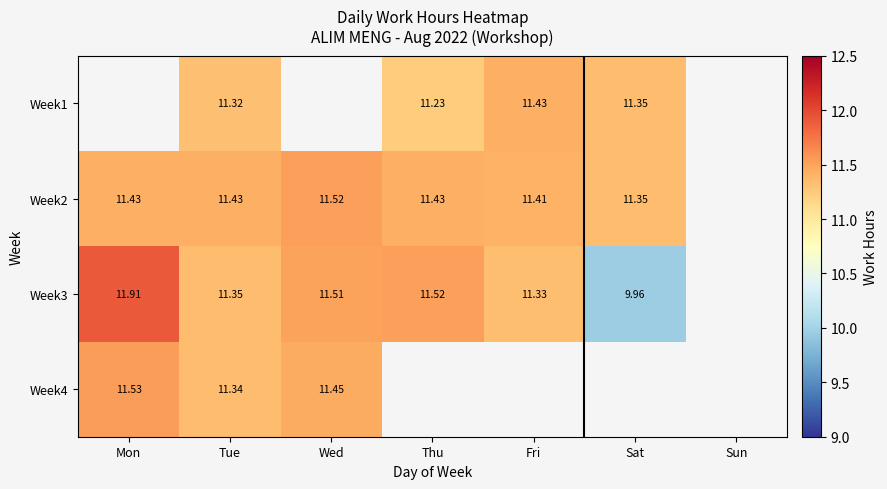

What is the maximum value shown in the chart?

11.9